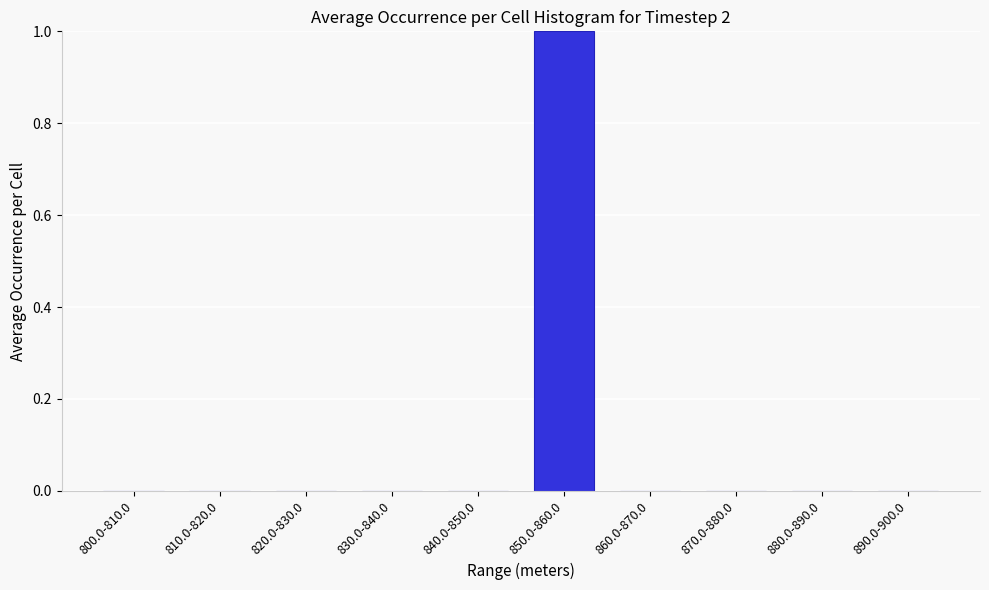

Reading left to right, what are all the values shown in this chart?

800.0-810.0=0	810.0-820.0=0	820.0-830.0=0	830.0-840.0=0	840.0-850.0=0	850.0-860.0=1	860.0-870.0=0	870.0-880.0=0	880.0-890.0=0	890.0-900.0=0